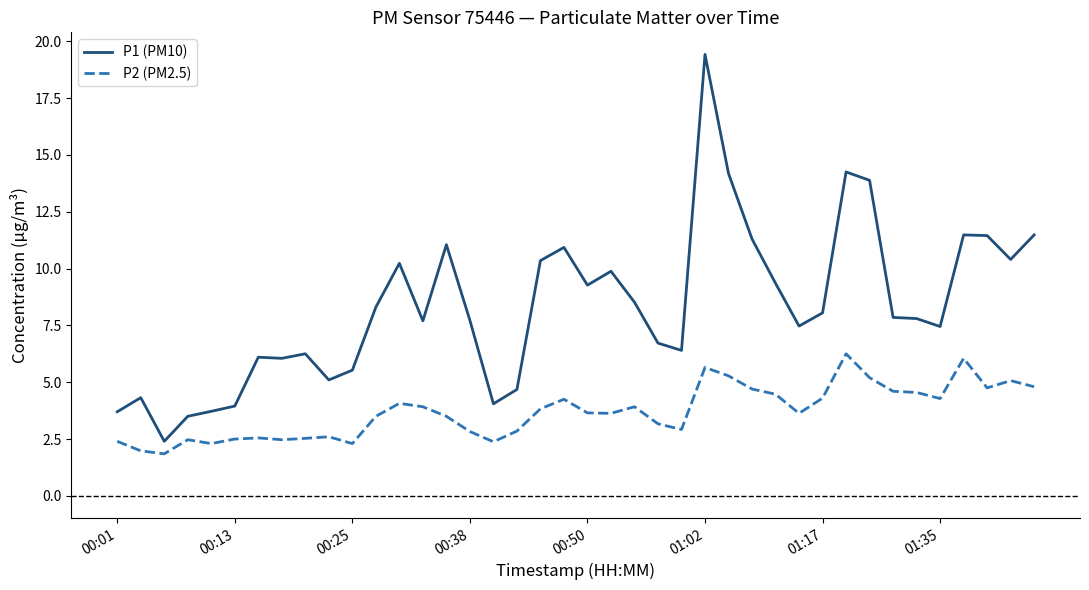

True or false: P2 (PM2.5) and P1 (PM10) cross at least once.

False